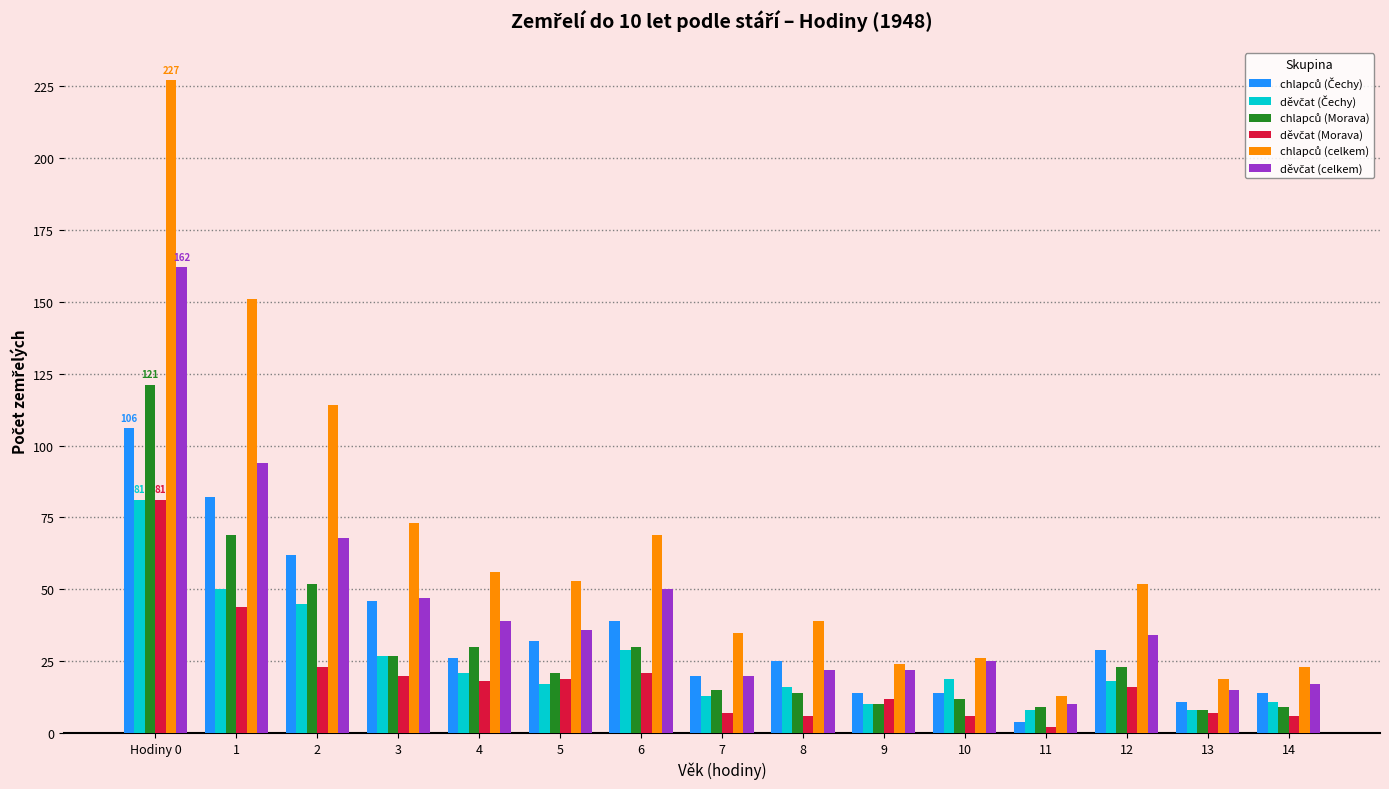

At which category does the chart reach its peak across all series?

Hodiny 0